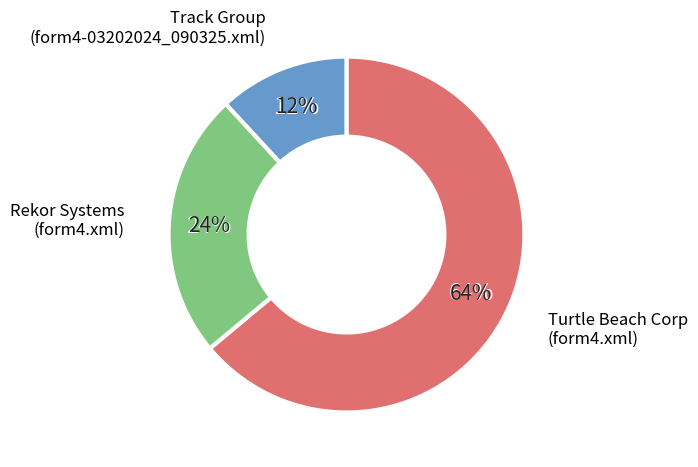

What percentage is NOT represented by Turtle Beach Corp
(form4.xml)?

36.1%